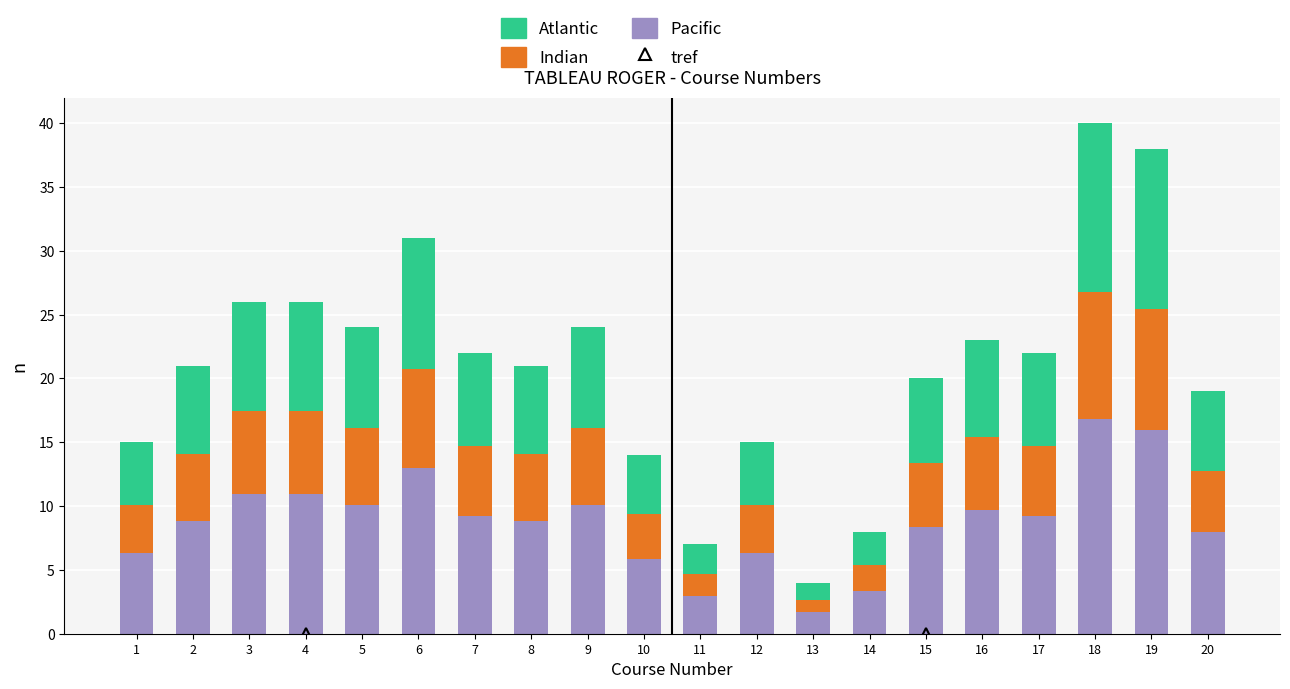

What is the sum of the Pacific values at 16 and 7?

18.9